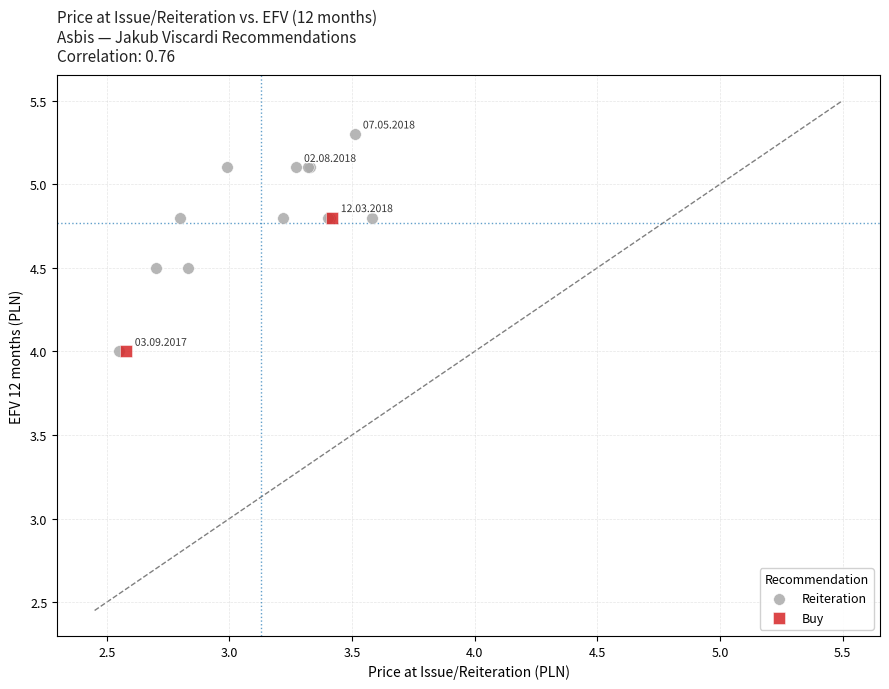

What are all the series names shown in the legend?

Reiteration, Buy